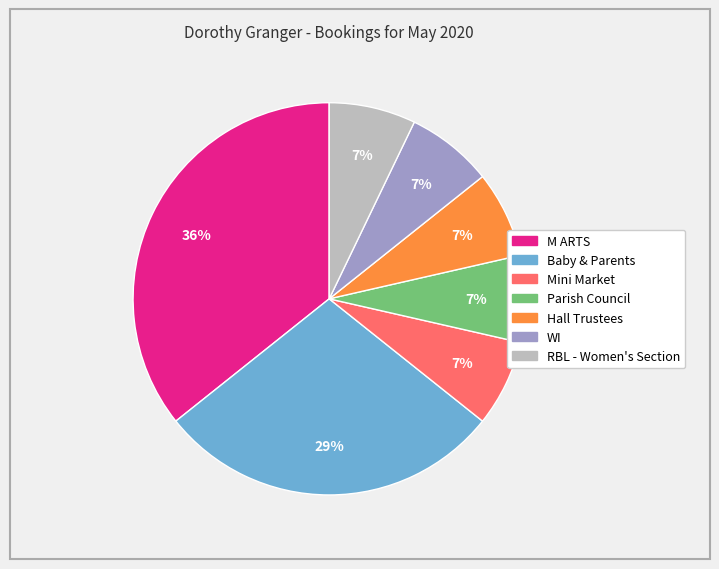

What is the largest slice in the pie chart?

M ARTS